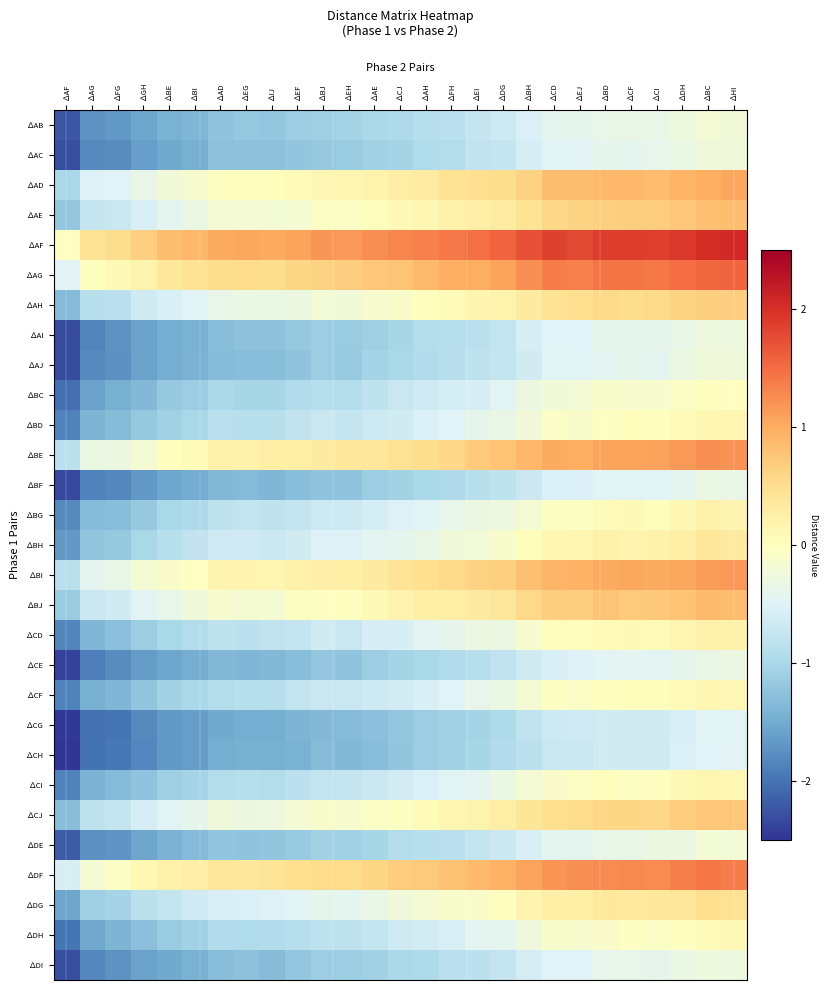

What is the total value across all series at ∆EH?

-15.4